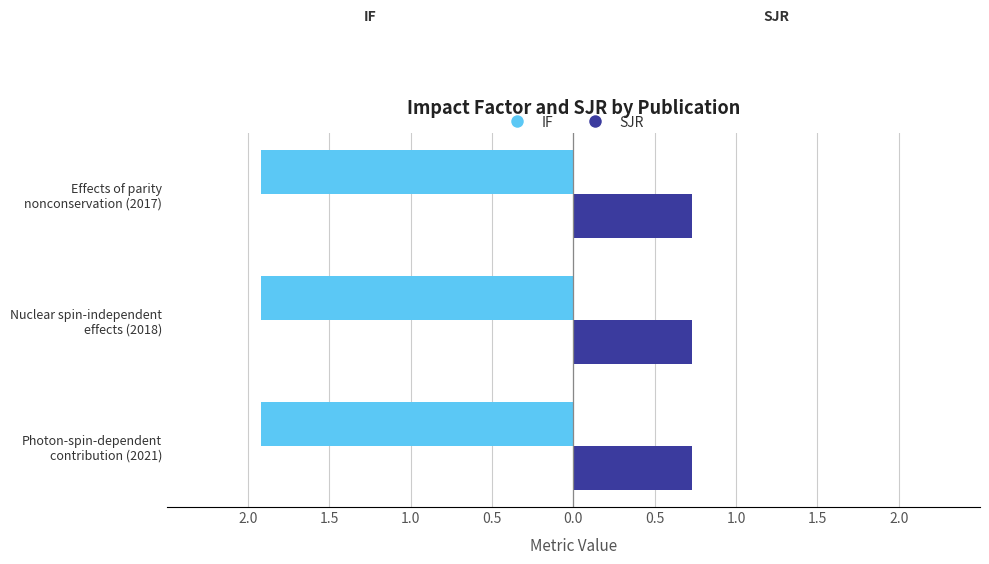

At which category is the sum across all series the highest?

Photon-spin-dependent
contribution (2021)